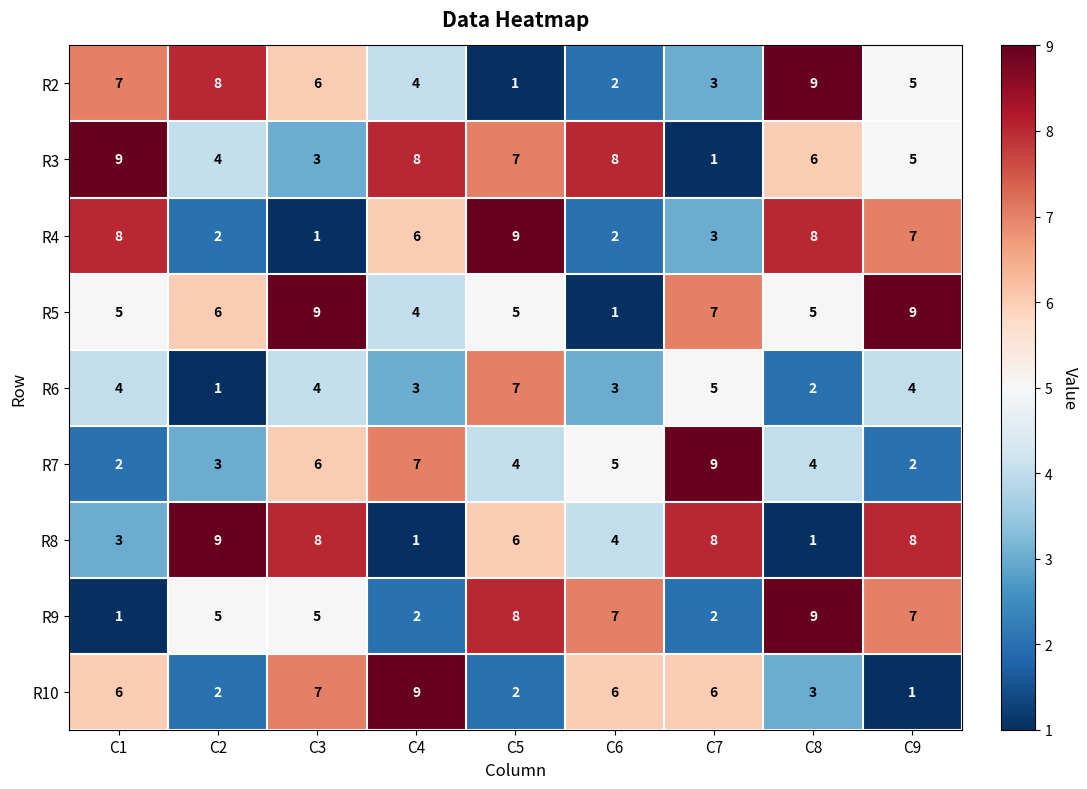

What is the difference between the highest and lowest values at C2?

8